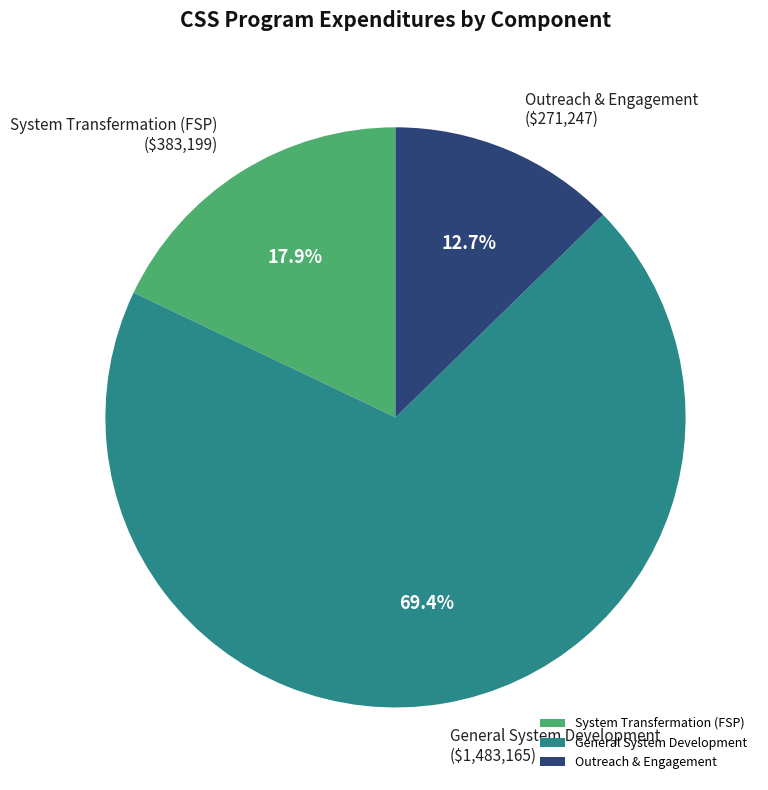

True or false: General System Development accounts for 69% of the total.

True